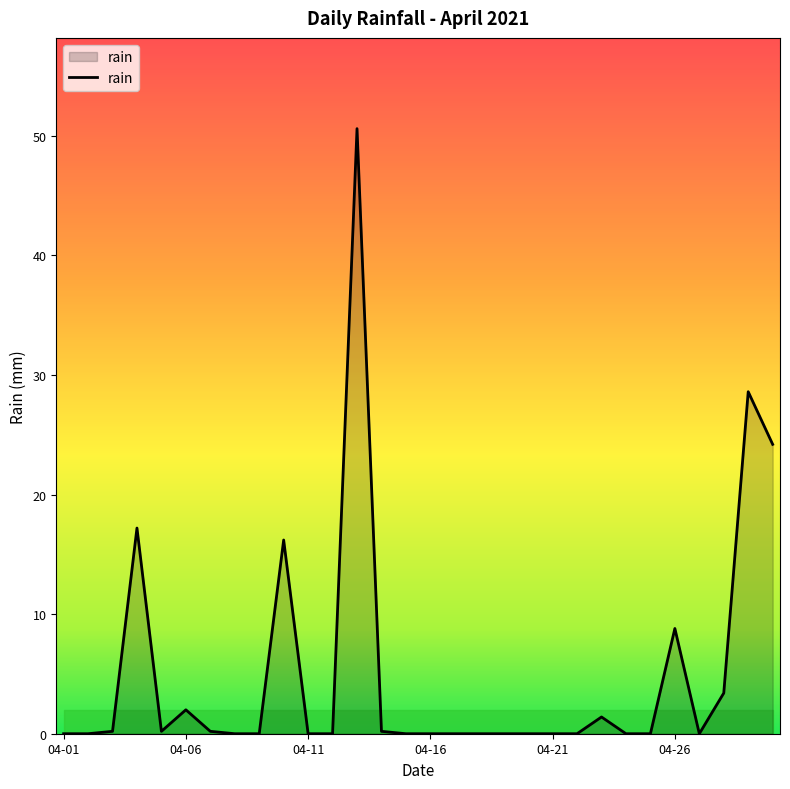

What is the maximum value shown in the chart?

50.6